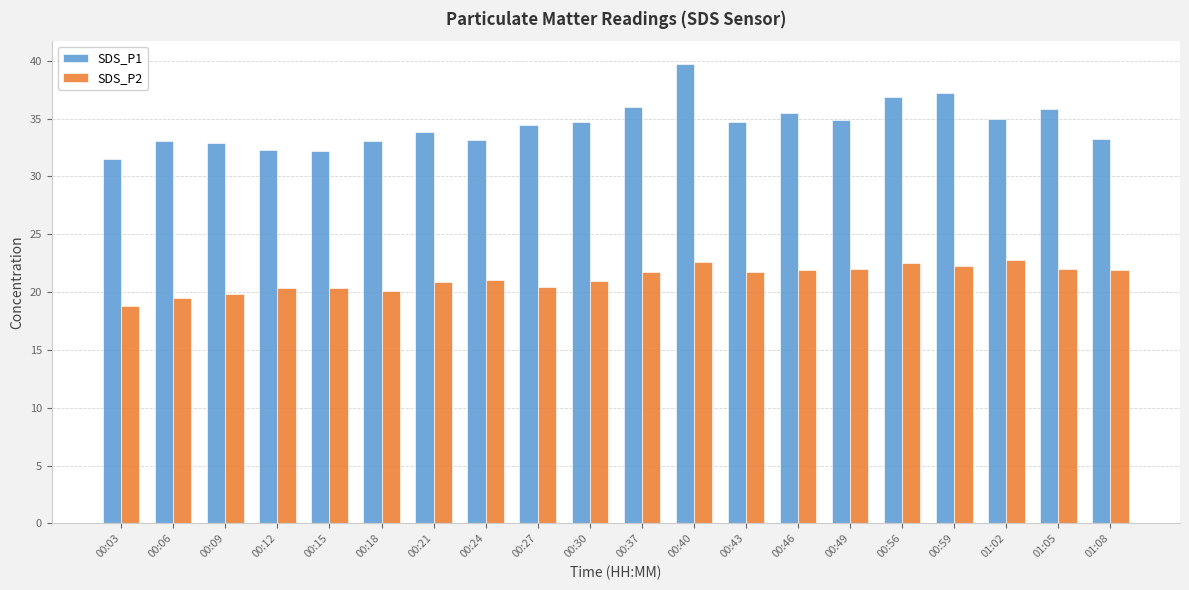

What value does the SDS_P1 series have at 00:12?

32.3